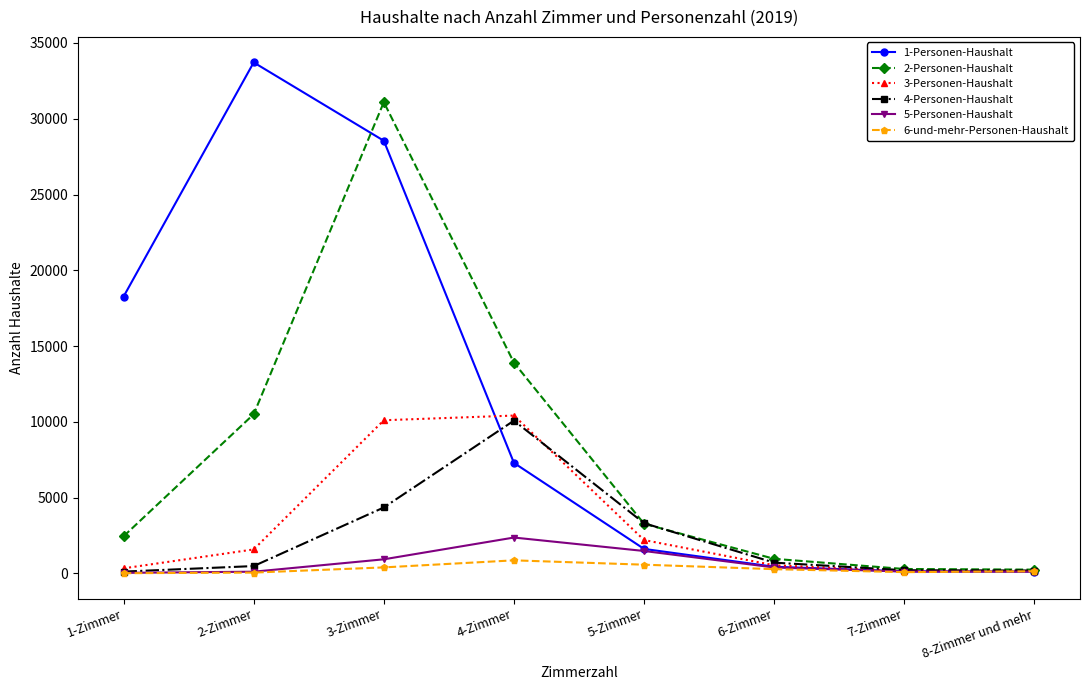

Which series has the widest spread of values?

1-Personen-Haushalt